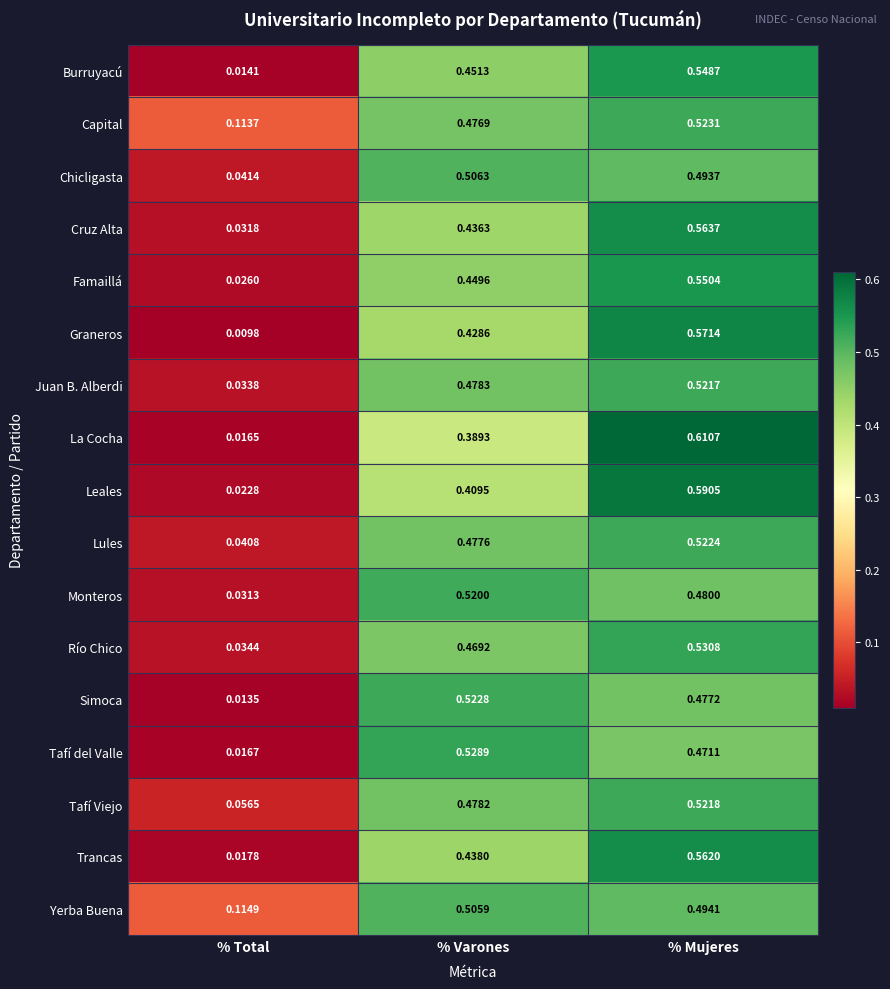

Which series has the widest spread of values?

La Cocha